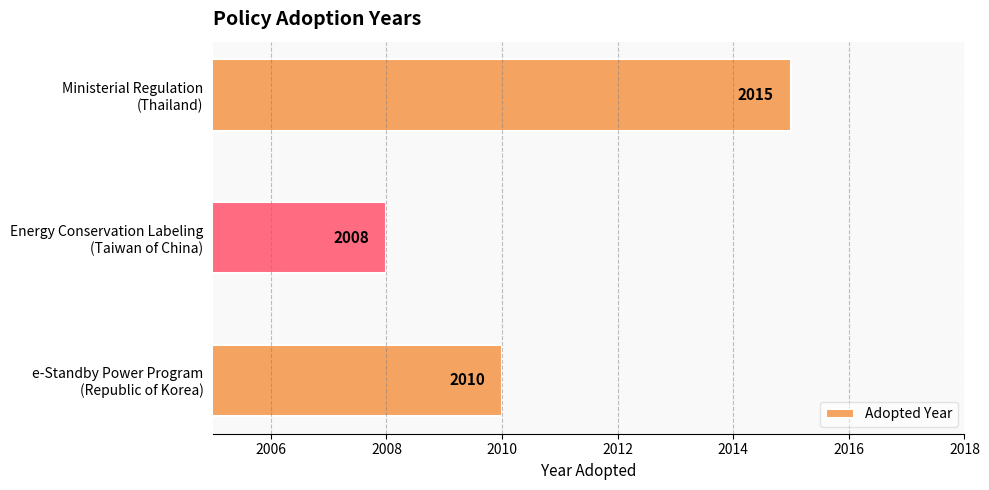

Does the chart contain any negative values?

No